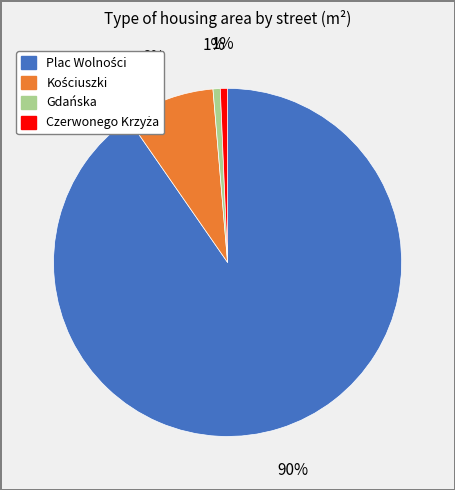

To the nearest percent, what is the average slice percentage?

25%